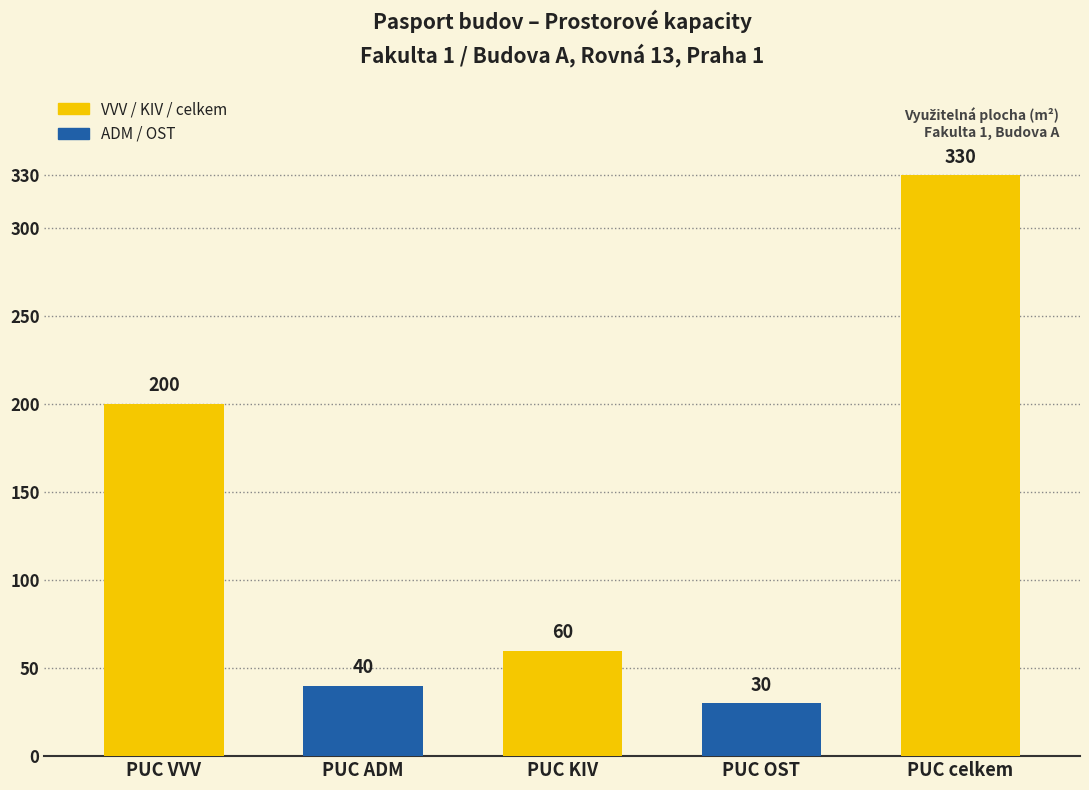

What is the greatest value displayed?

330